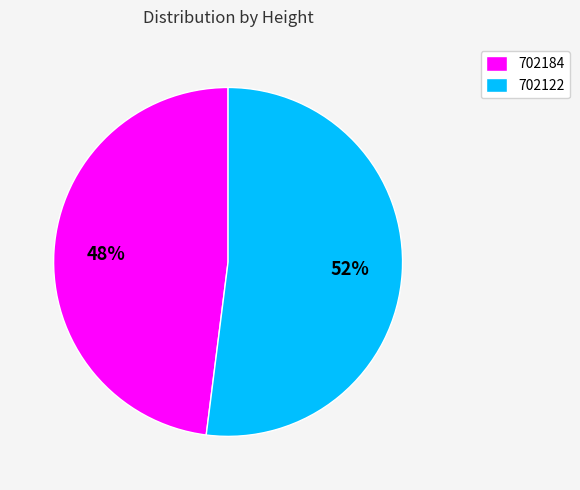

Rank the categories by value from highest to lowest.

702122, 702184